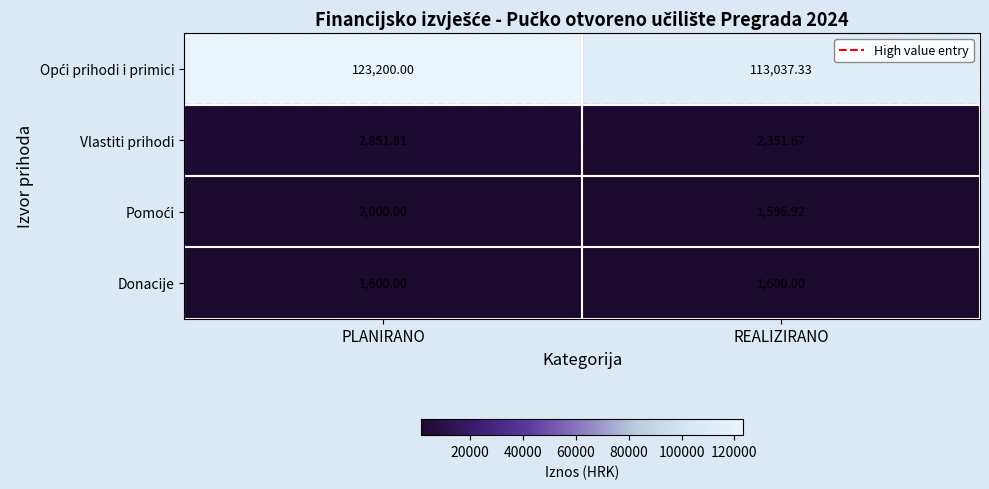

At which label is Vlastiti prihodi closest to 2601?

REALIZIRANO